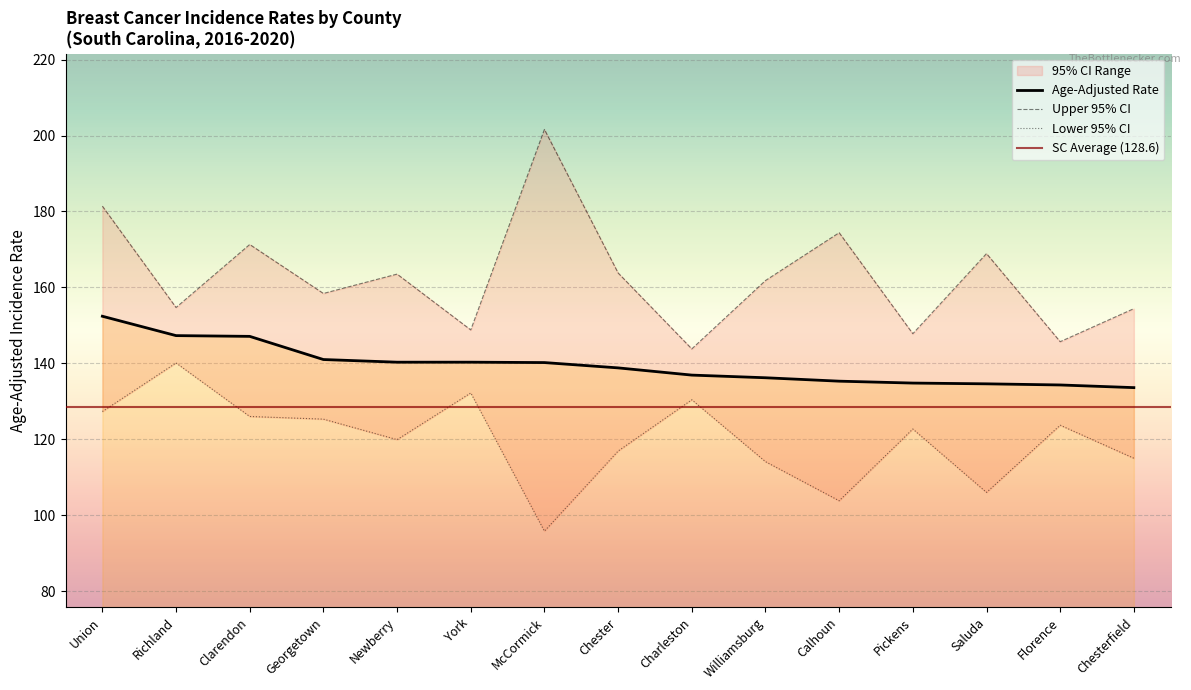

Where is Lower 95% CI nearest to the value 117?

Chester